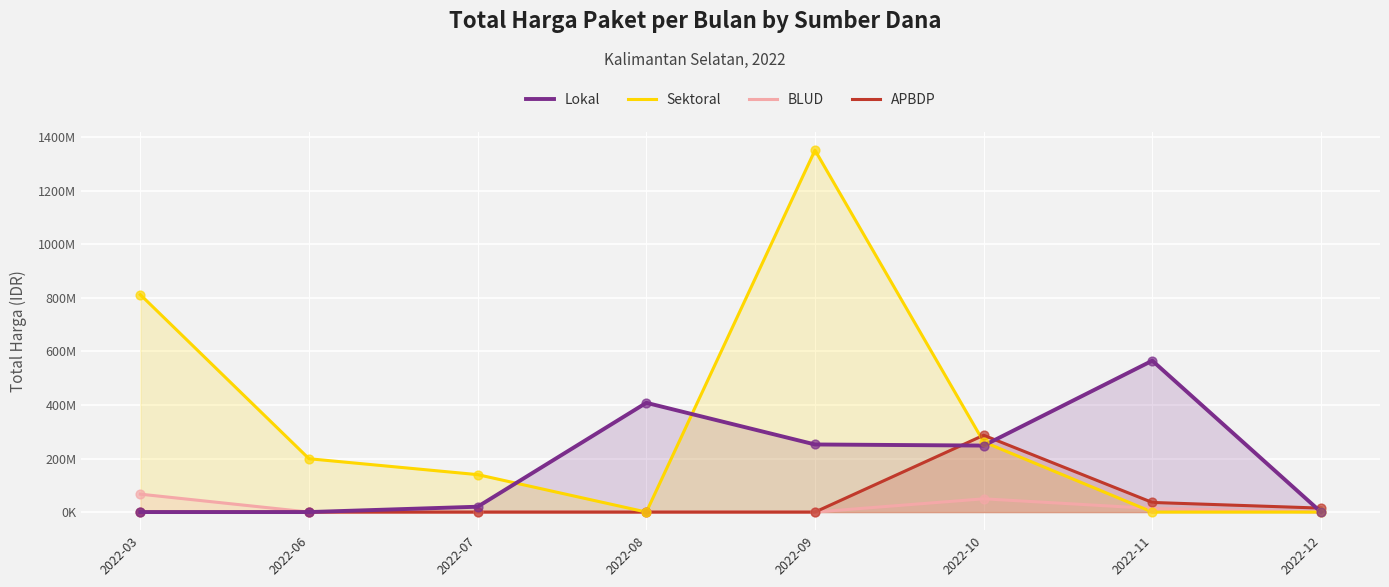

Which series has the largest total across all categories?

Sektoral